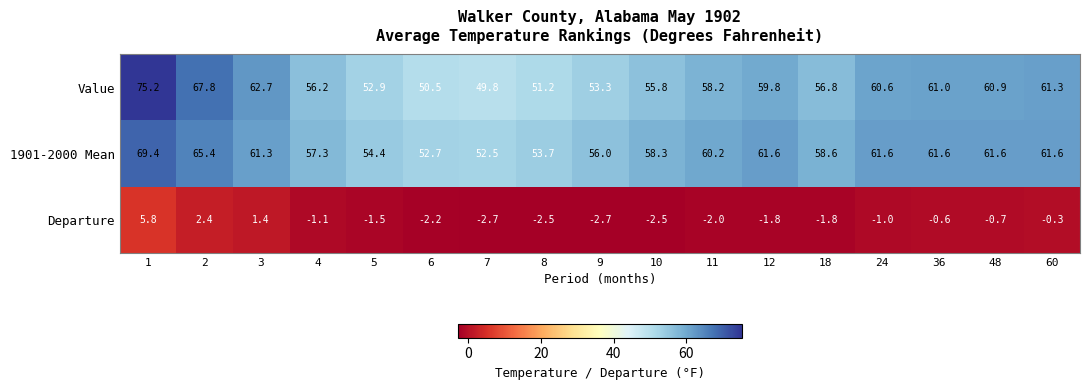

What is the maximum value shown in the chart?

75.2